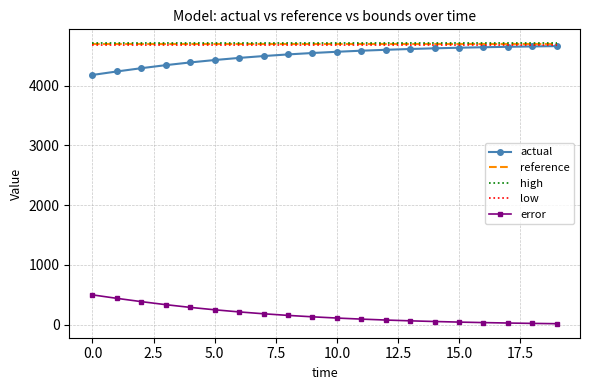

True or false: error and actual intersect in this chart.

False